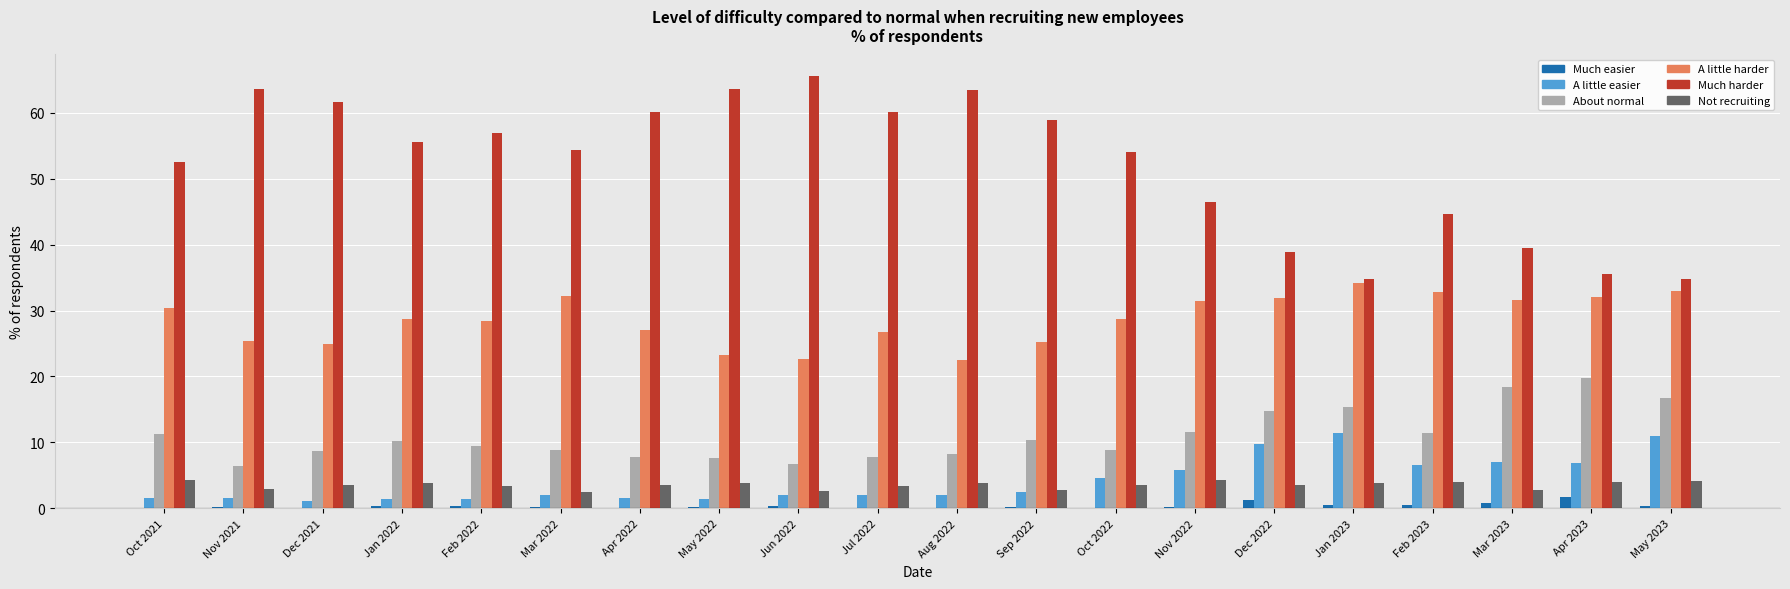

Is the value of Much harder at Mar 2022 greater than the value of Much easier at Sep 2022?

Yes